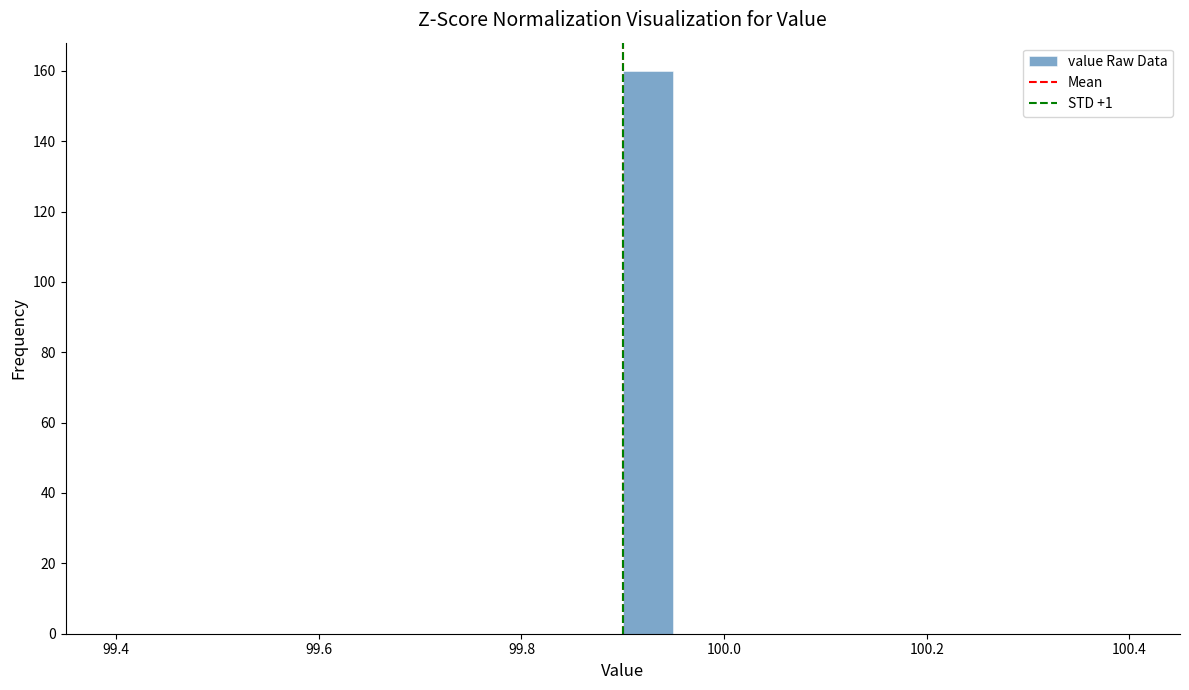

Around what value on the x-axis is the tallest bar? Give the approximate position of its centre, as read against the axis.

99.92